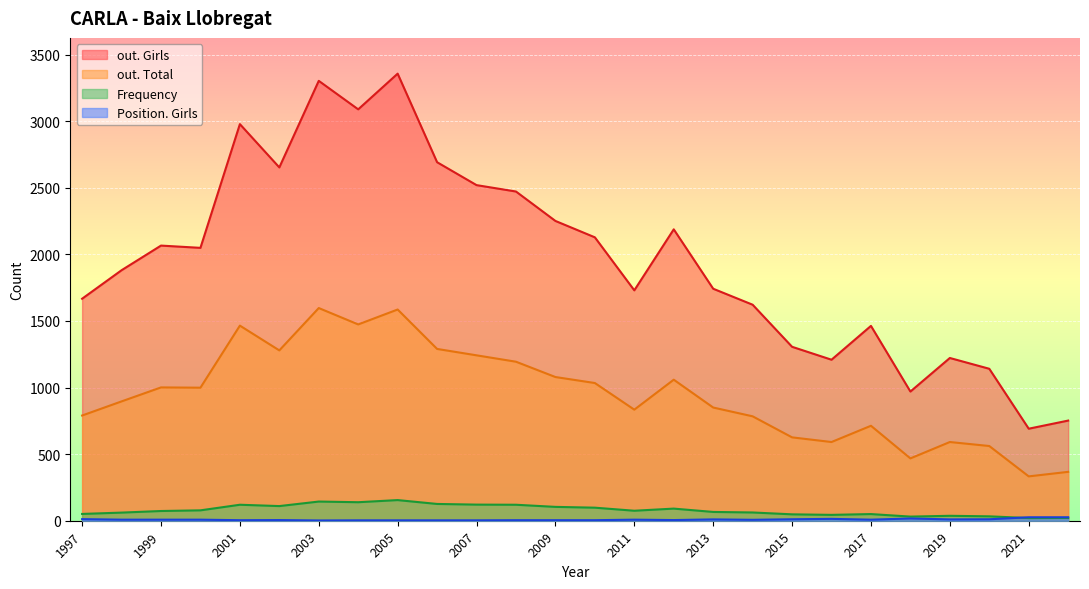

What is the average value of the Frequency series?

80